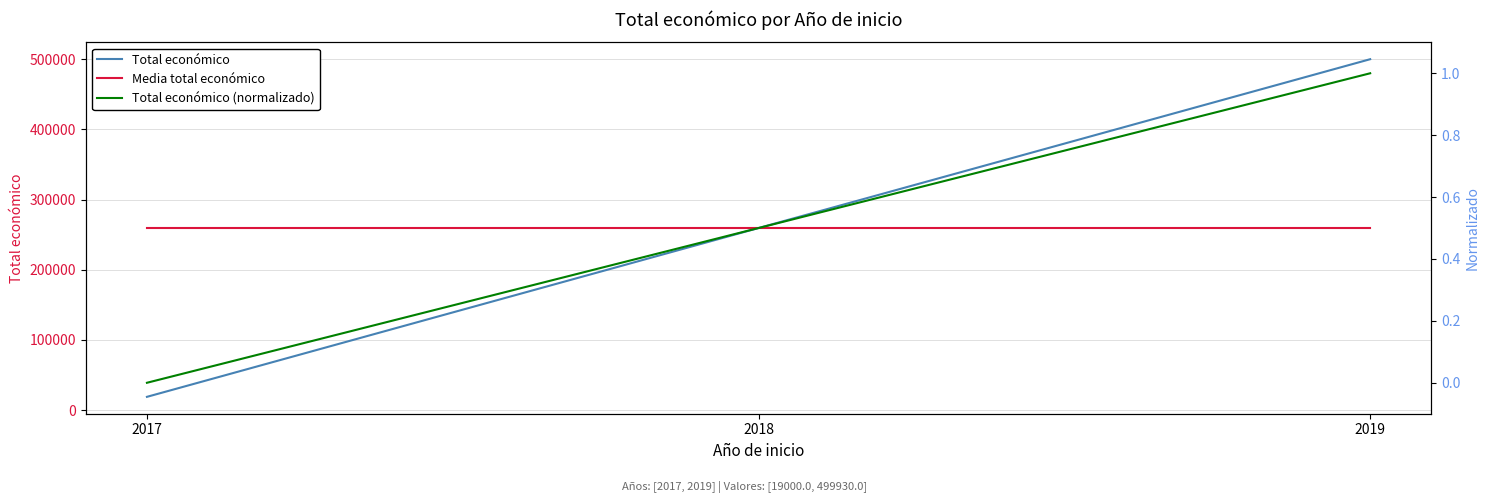

What is the value of the Total económico point at the 1st from the left?

19000